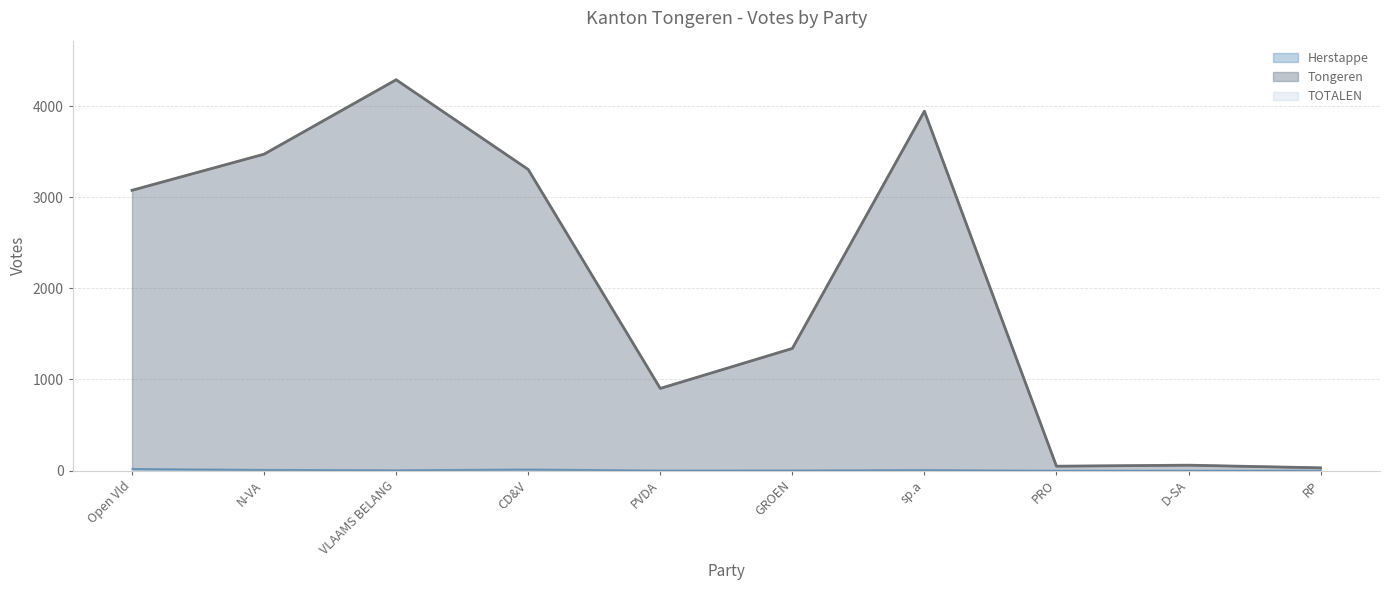

True or false: TOTALEN and Tongeren cross at least once.

False